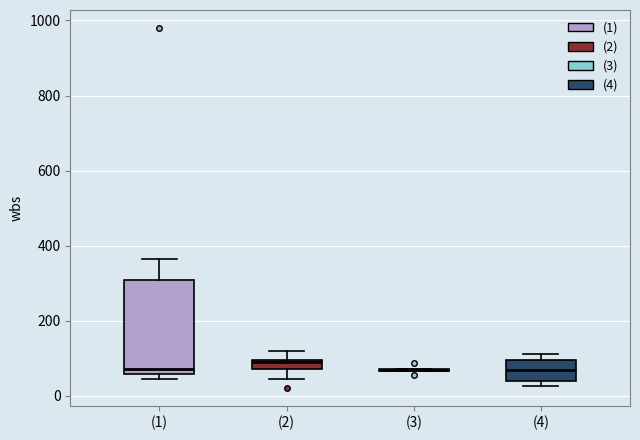

Which box is the tallest, from its lower edge to its upper edge?

(1)